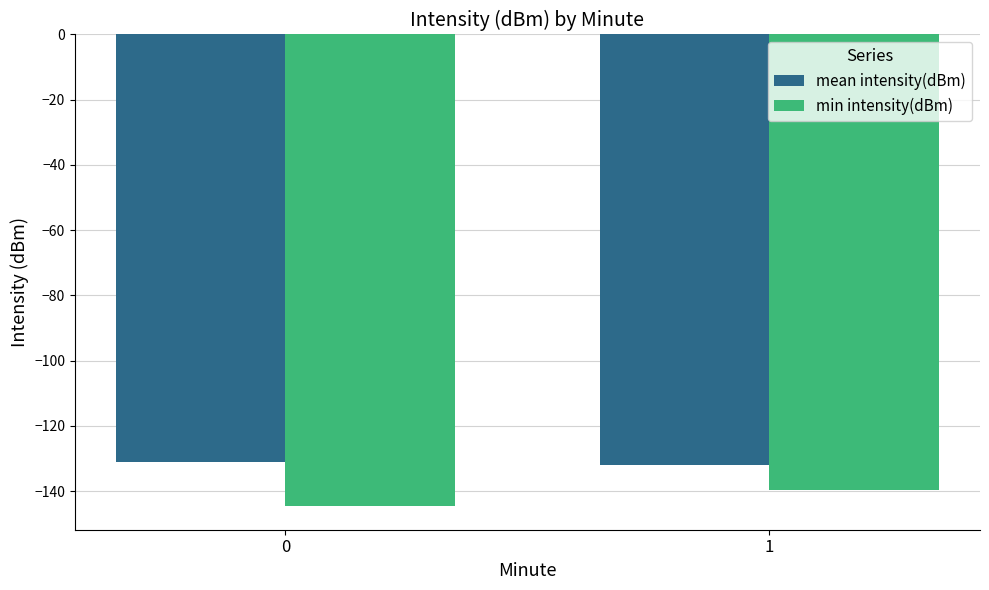

Reading left to right, list all the values displayed in this chart.

mean intensity(dBm): -131.2	-132.1
min intensity(dBm): -144.6	-139.7